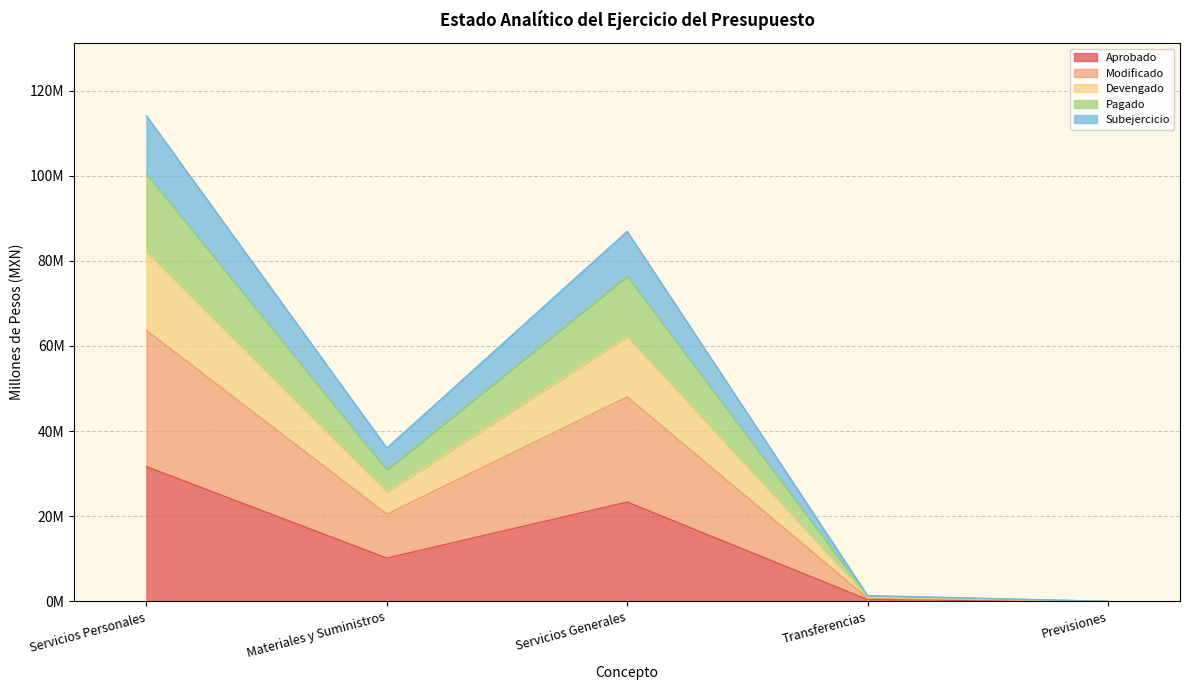

The value of Pagado at Transferencias is 1.5. True or false?

False